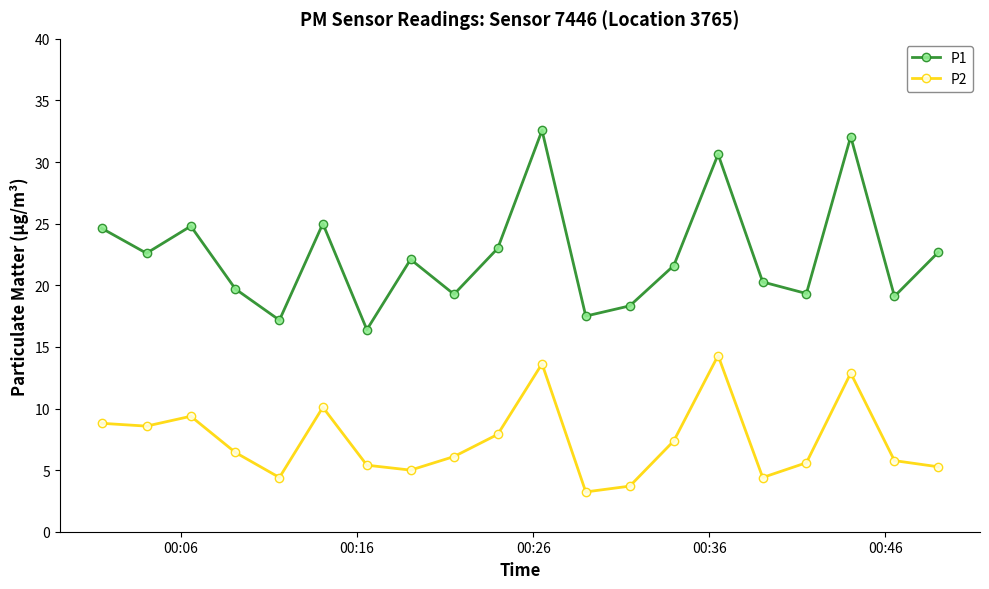

How many interior local peaks does the P2 series have?

5